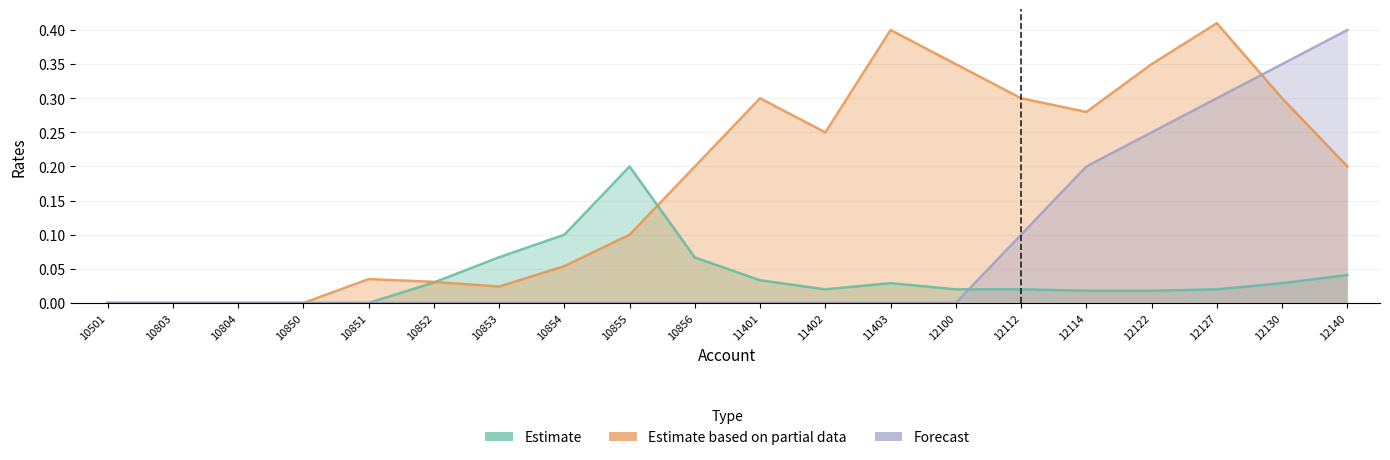

Which series has the largest range (max minus min)?

Estimate based on partial data